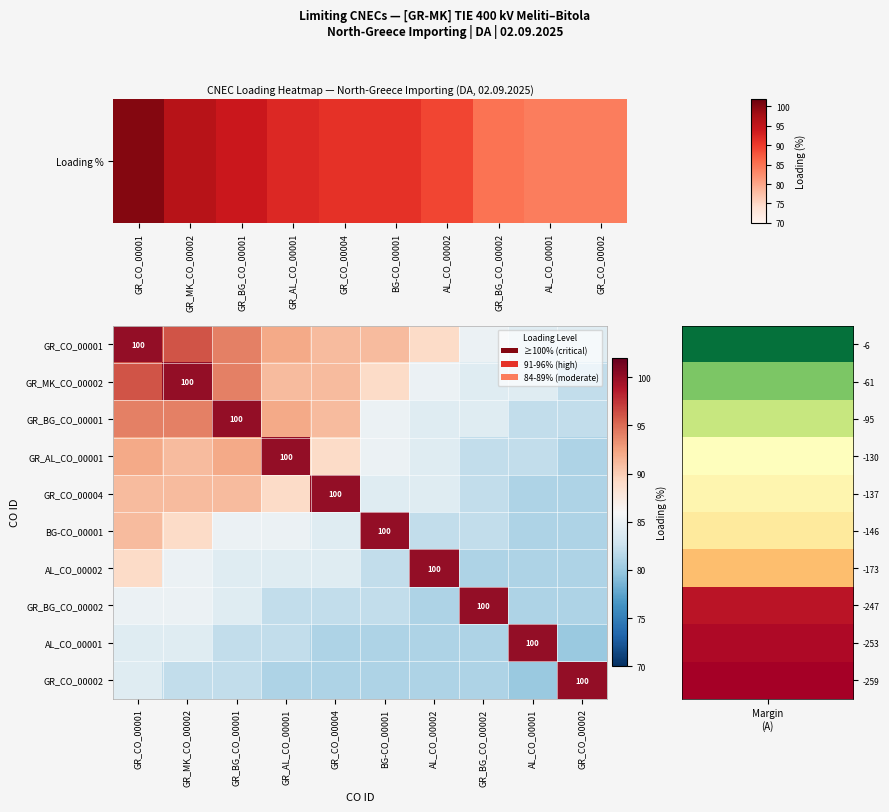

What is the difference between the GR_MK_CO_00002 values at GR_CO_00004 and BG-CO_00001?

2